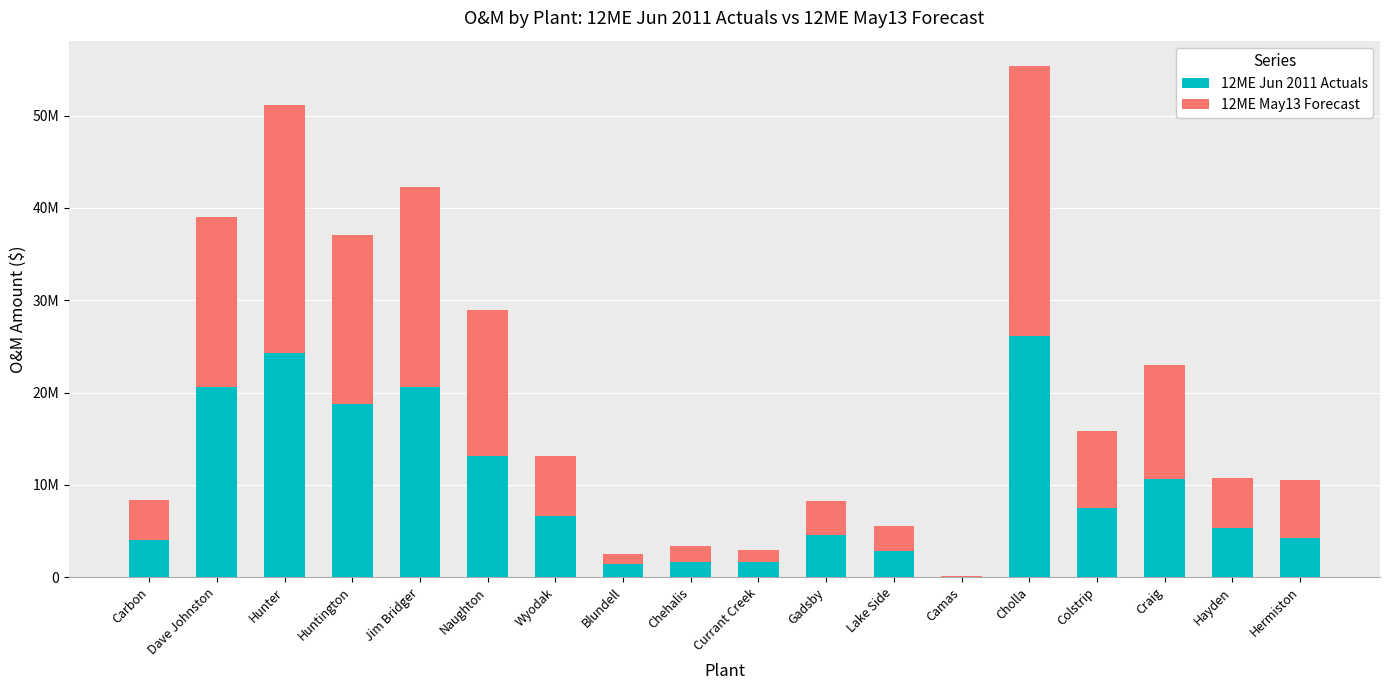

Where does the 12ME May13 Forecast series first go above 6527599?

Dave Johnston